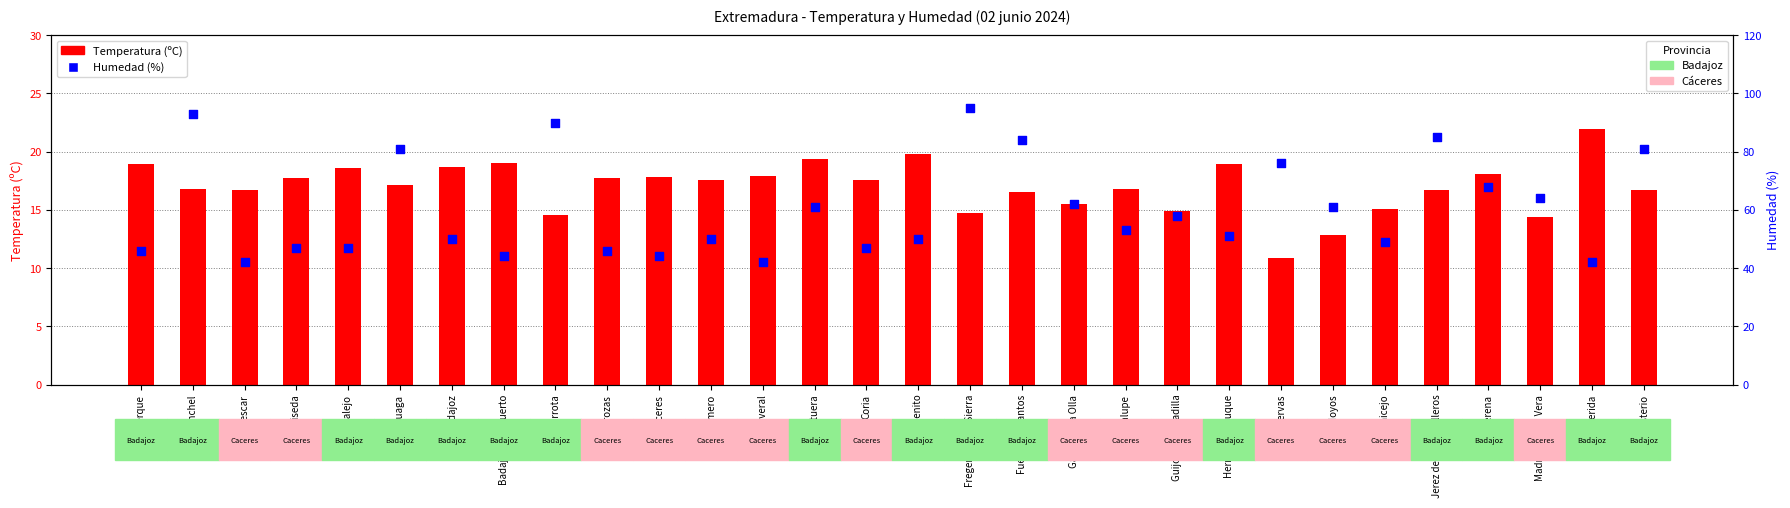

Which series has the widest spread of Y values?

Humedad (%)